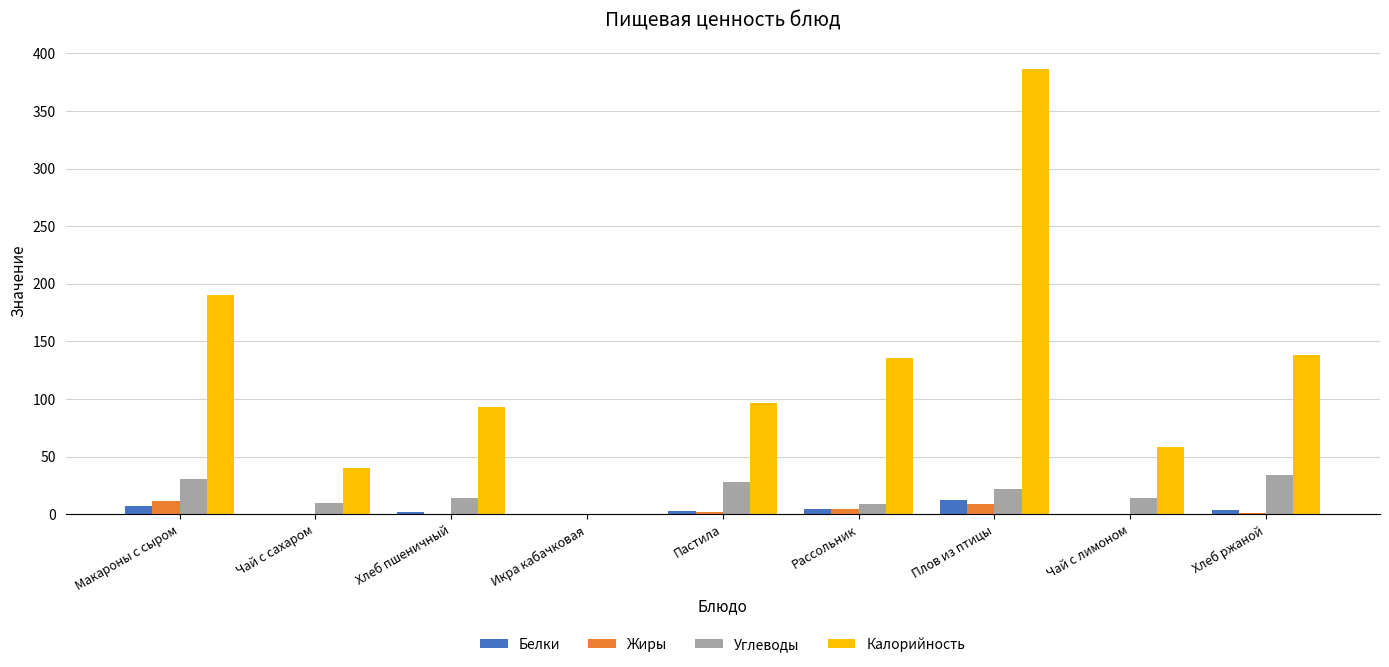

At which category is the sum across all series the highest?

Плов из птицы